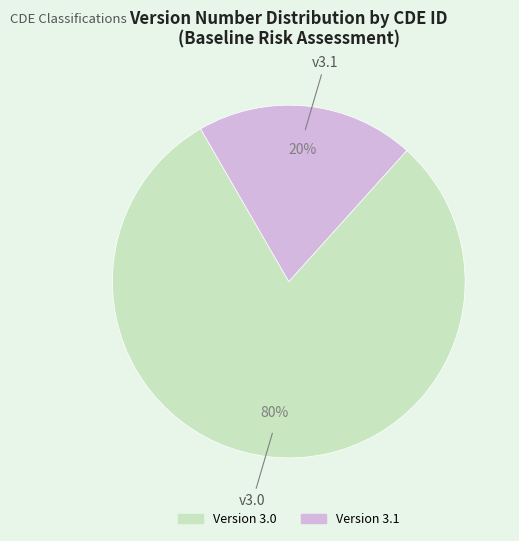

Is there a majority slice in this chart?

Yes